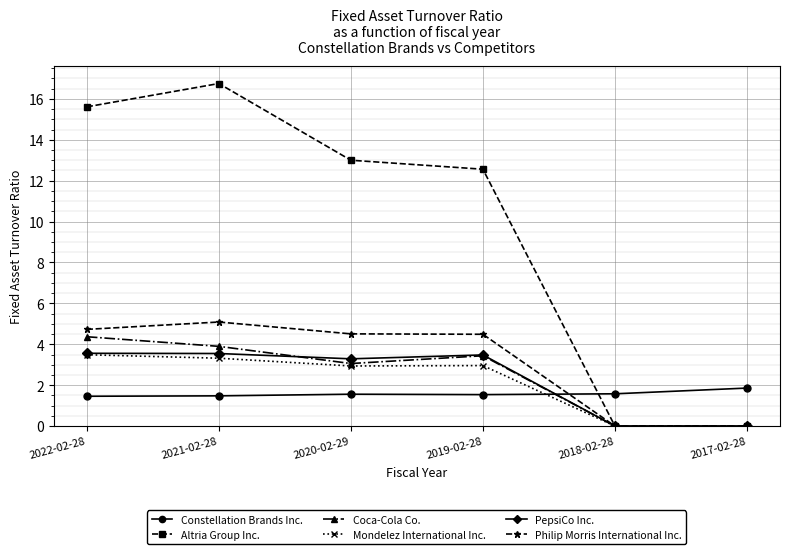

What is the spread (max minus min) of values at 2021-02-28?

15.3